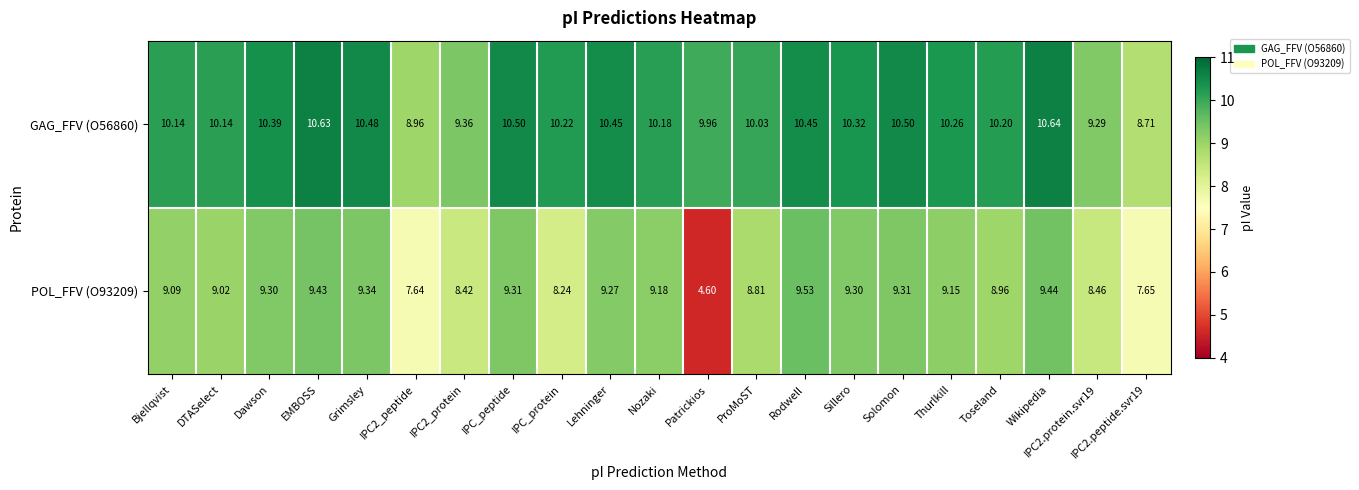

Which category has the highest value in the POL_FFV (O93209) series?

Rodwell